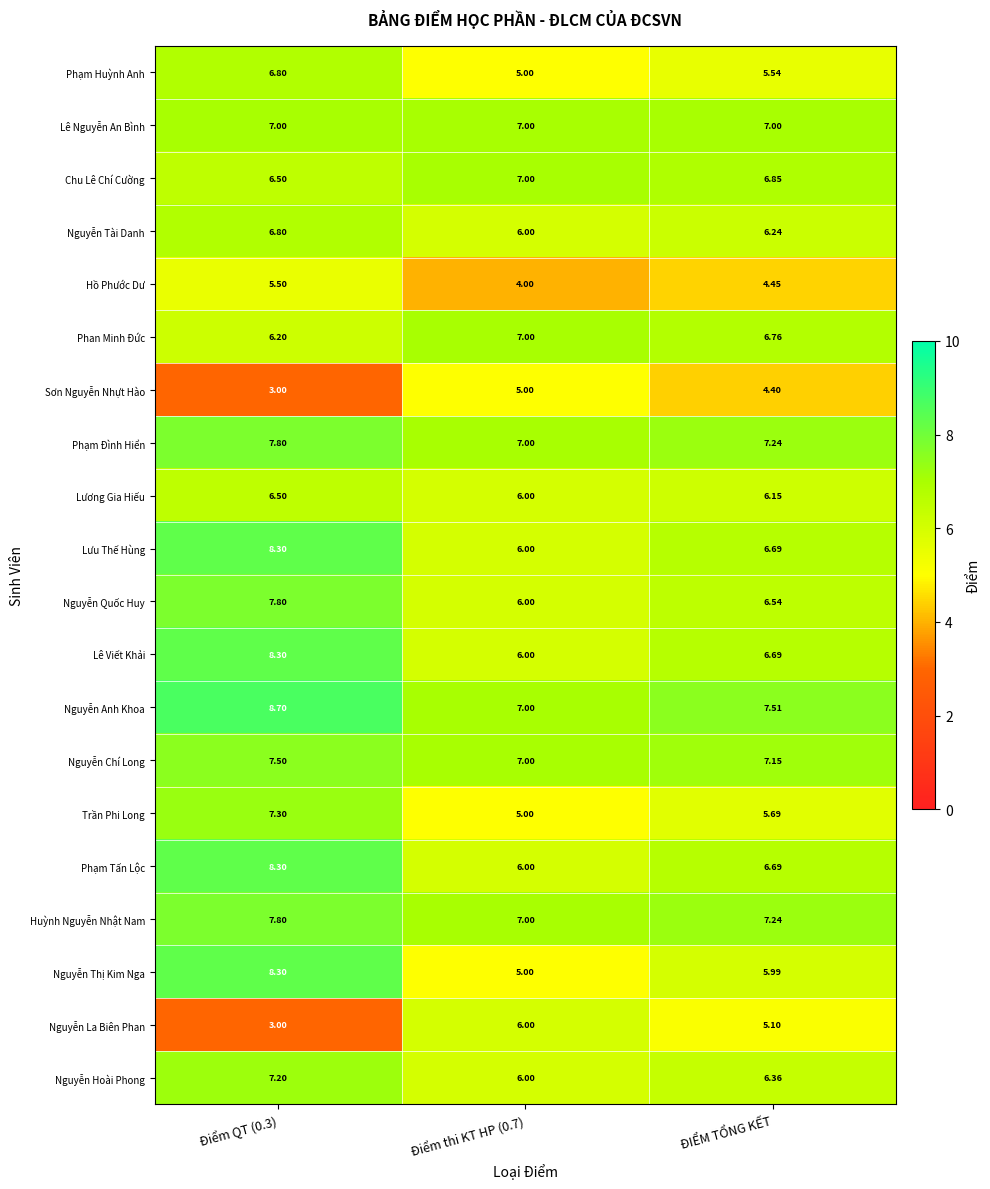

At which label is Nguyễn Thị Kim Nga closest to 6?

ĐIỂM TỔNG KẾT